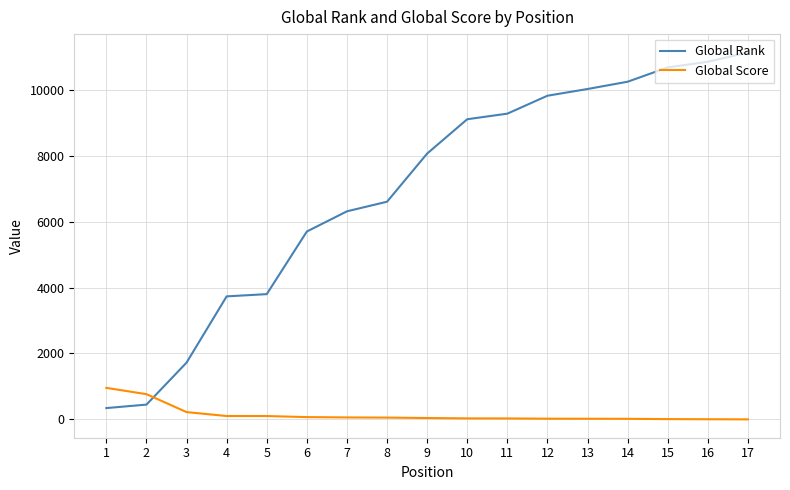

Is the value of Global Rank at 14 greater than the value of Global Score at 2?

Yes